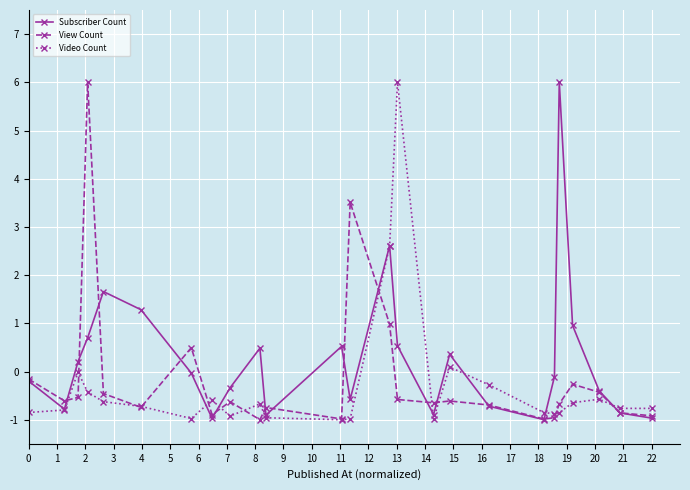

What is the value of the View Count point at the 5th from the left?

-0.5